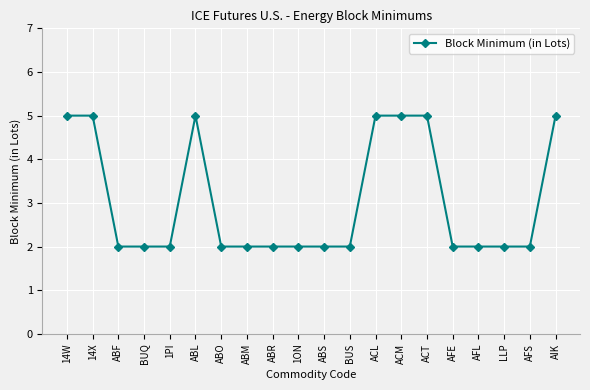

True or false: the data shows 2 at LLP.

True